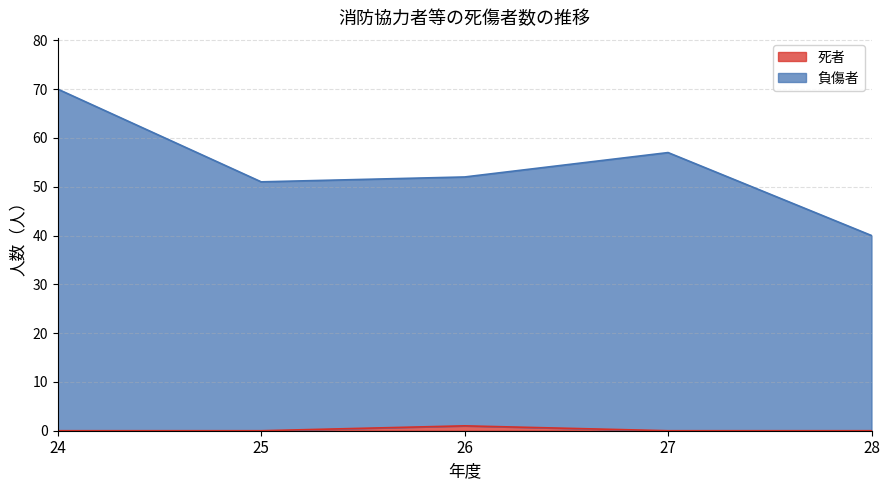

What is the highest value of the 死者 series?

1